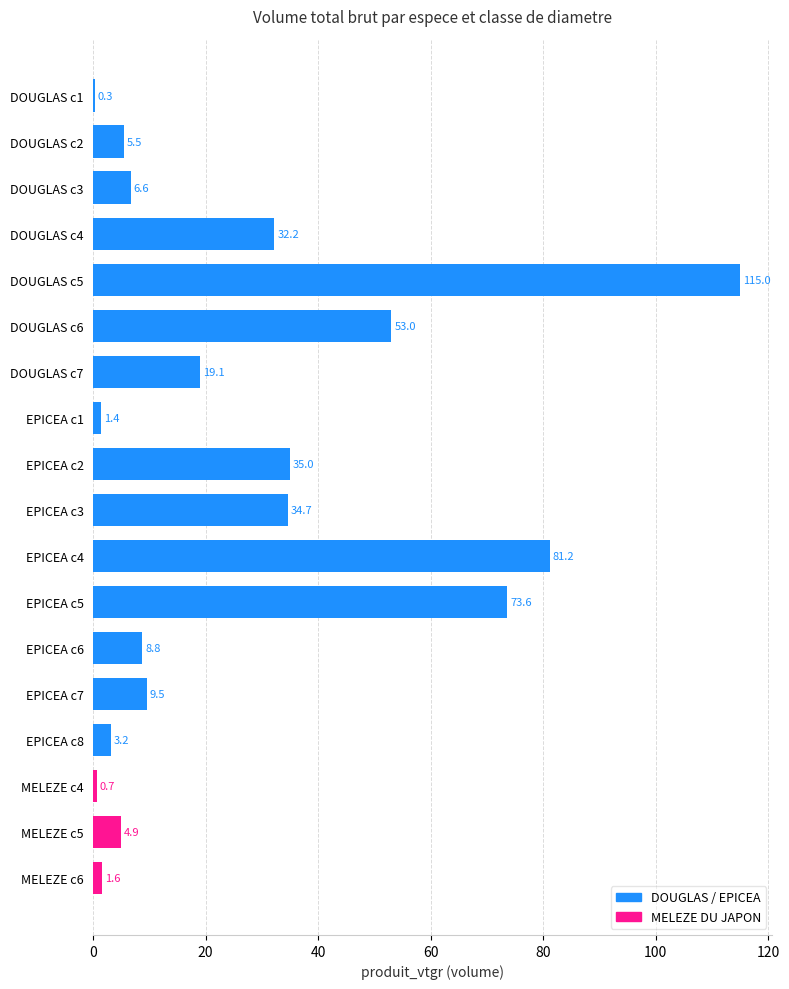

What is the sum of the values at DOUGLAS c2 and DOUGLAS c5?

120.5